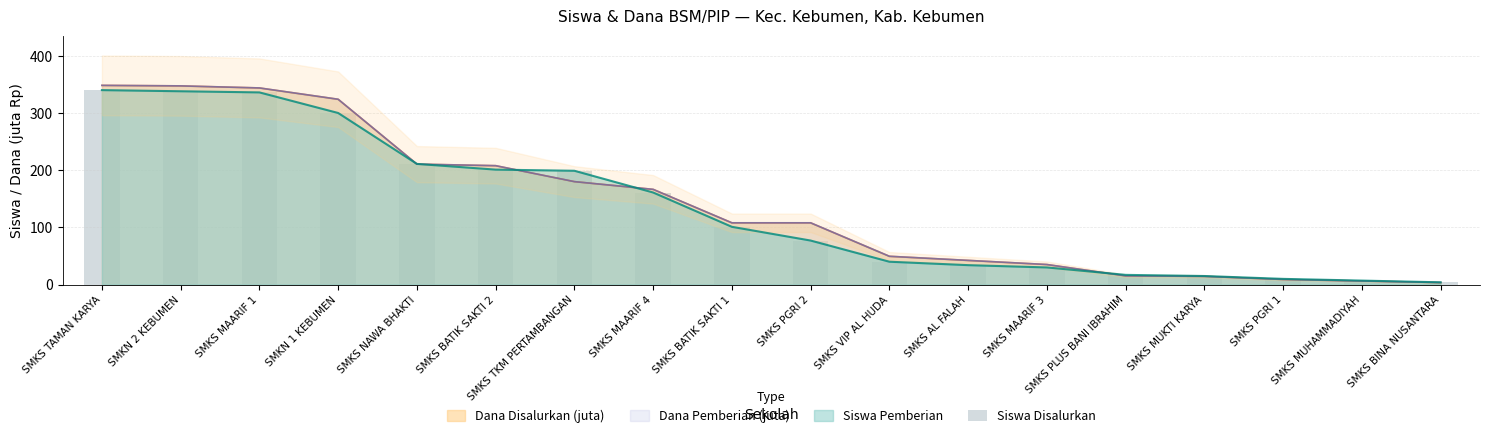

Which category has the highest value across all series?

SMKS TAMAN KARYA